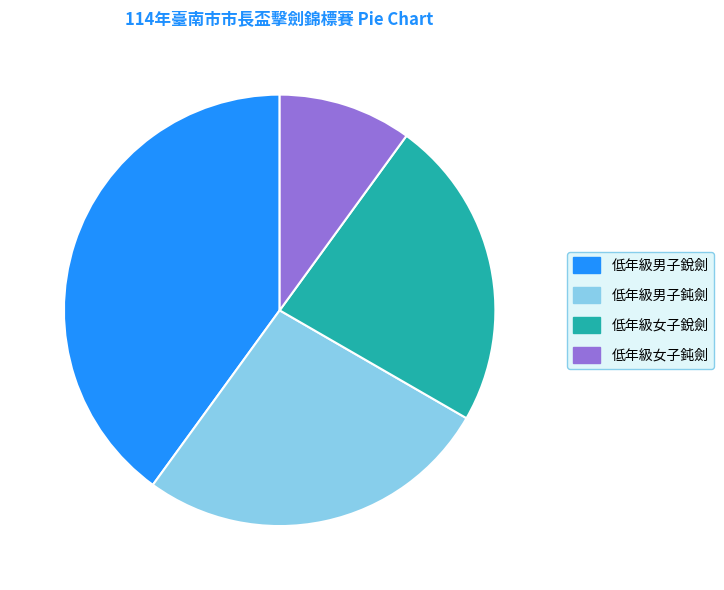

Is the sum of 低年級男子鈍劍 and 低年級女子鈍劍 greater than half?

No